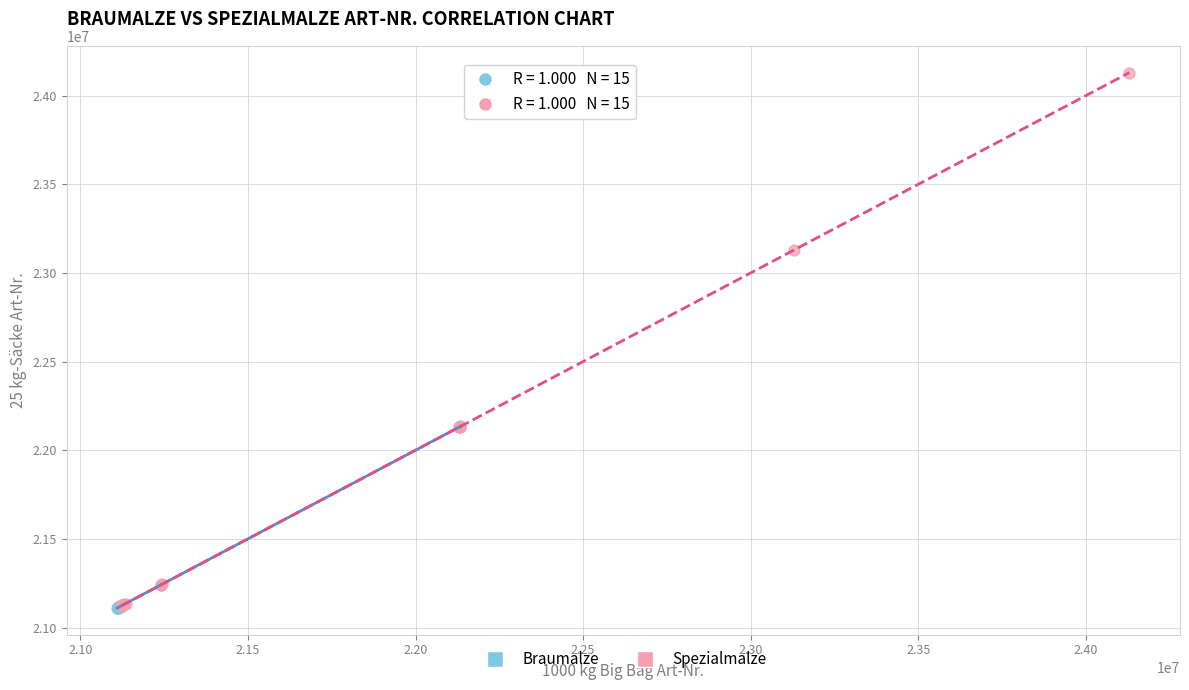

What are all the series names shown in the legend?

Braumalze, Spezialmalze